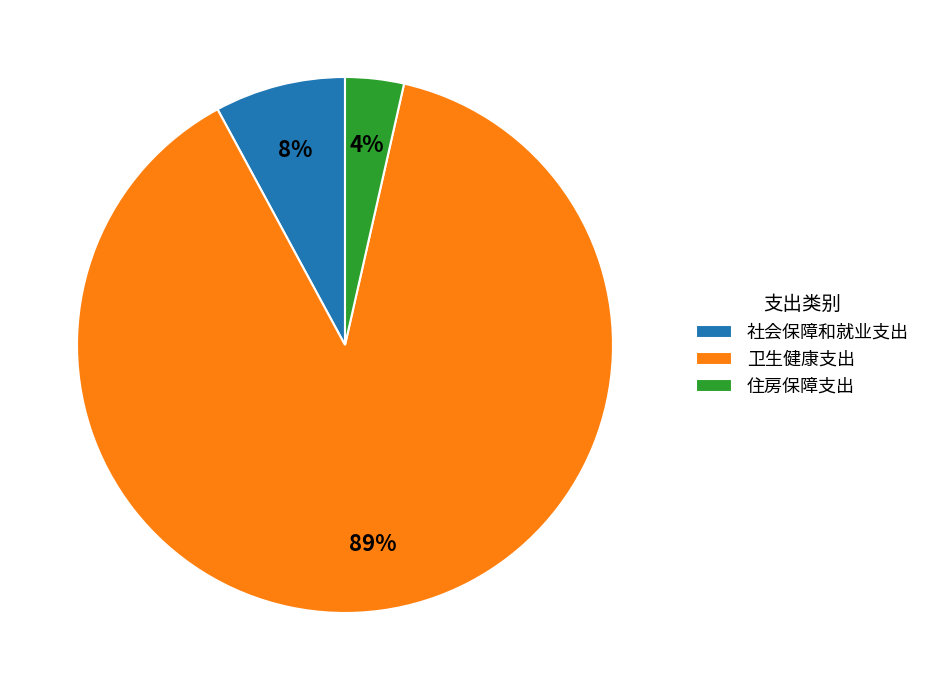

Which category has the smallest portion of the pie?

住房保障支出